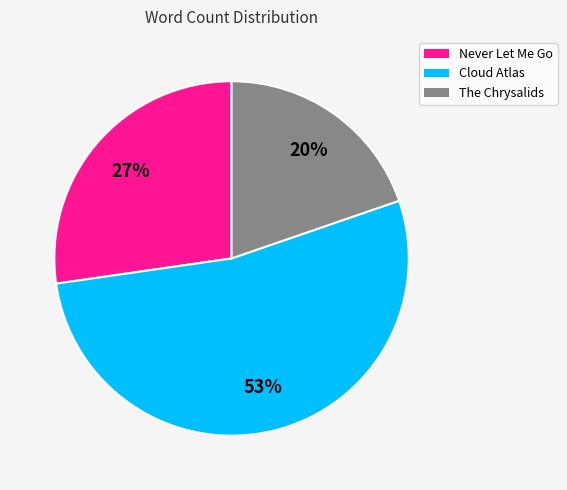

To the nearest percent, what is the average slice percentage?

33%